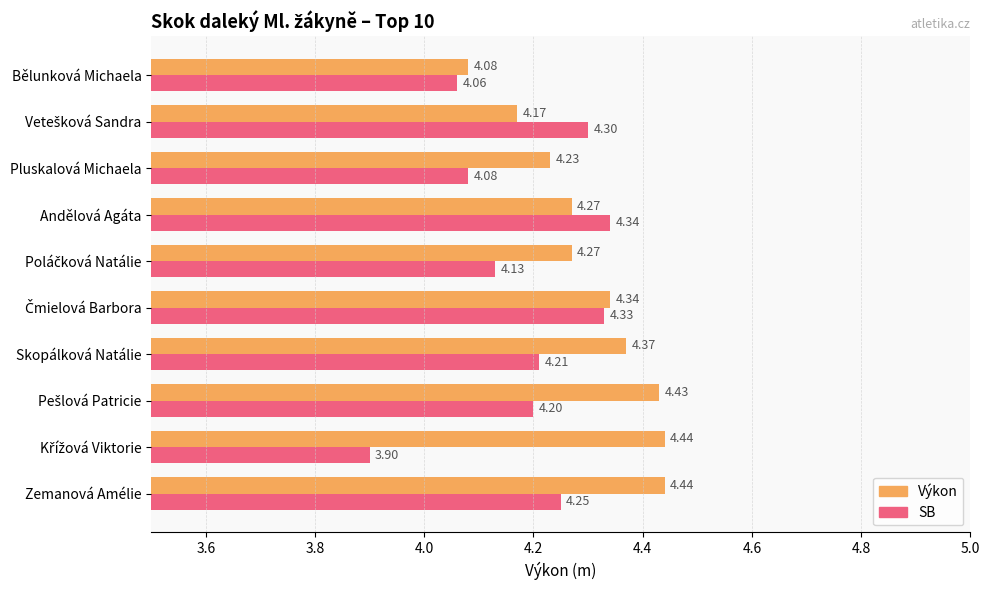

Which category has the lowest value in the Výkon series?

Bělunková Michaela